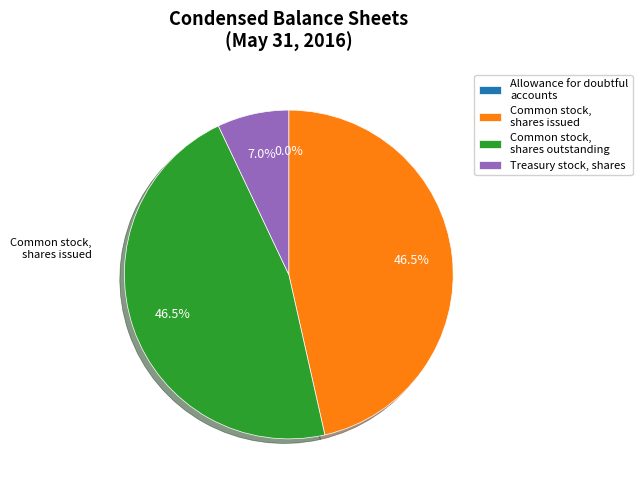

Combined, do Treasury stock, shares and Common stock, shares outstanding account for over 50%?

Yes